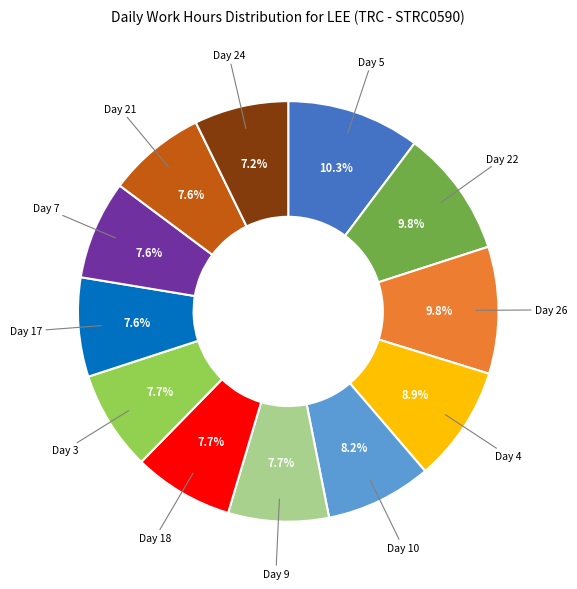

How many slices are in this pie chart?

12